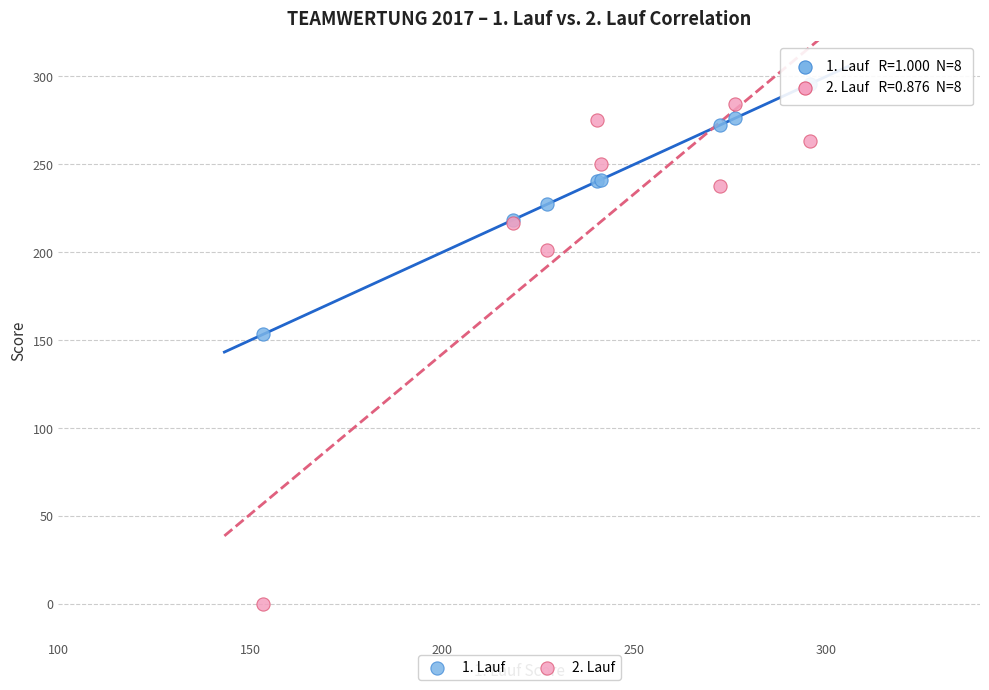

What is the X range (max minus min) for the scatter plot?

142.4